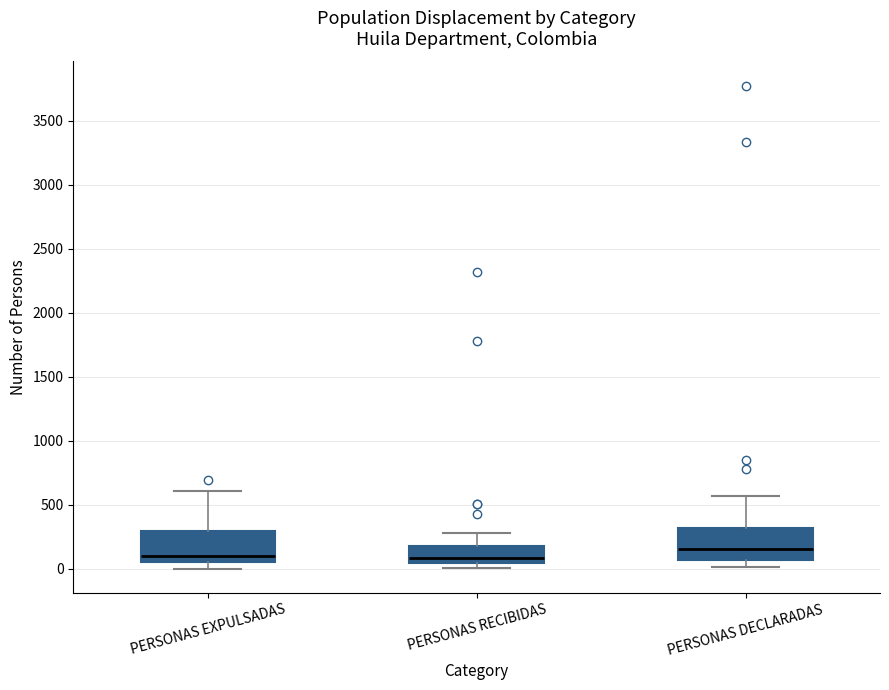

Where does the upper whisker of the box for PERSONAS DECLARADAS end on the y-axis? The values are not printed on the chart, so give them approximately, as read against the axis.

550